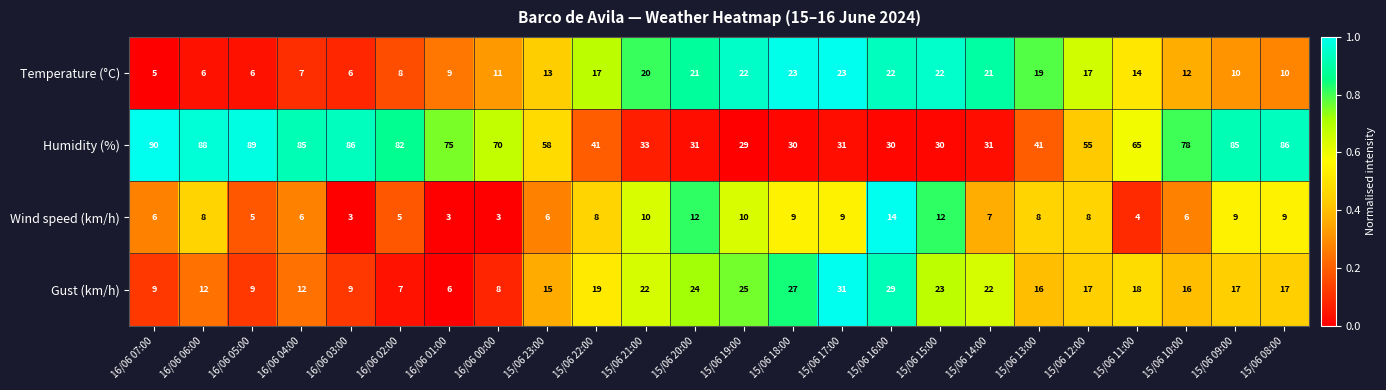

At which label is Humidity (%) closest to 59?

15/06 23:00